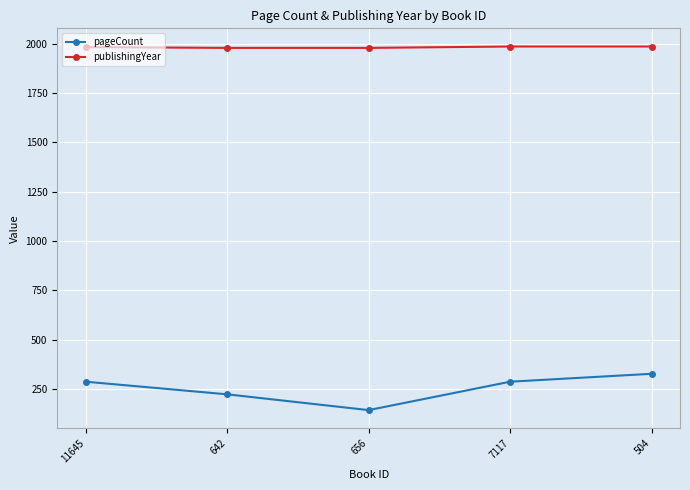

Which series has the widest spread of values?

pageCount